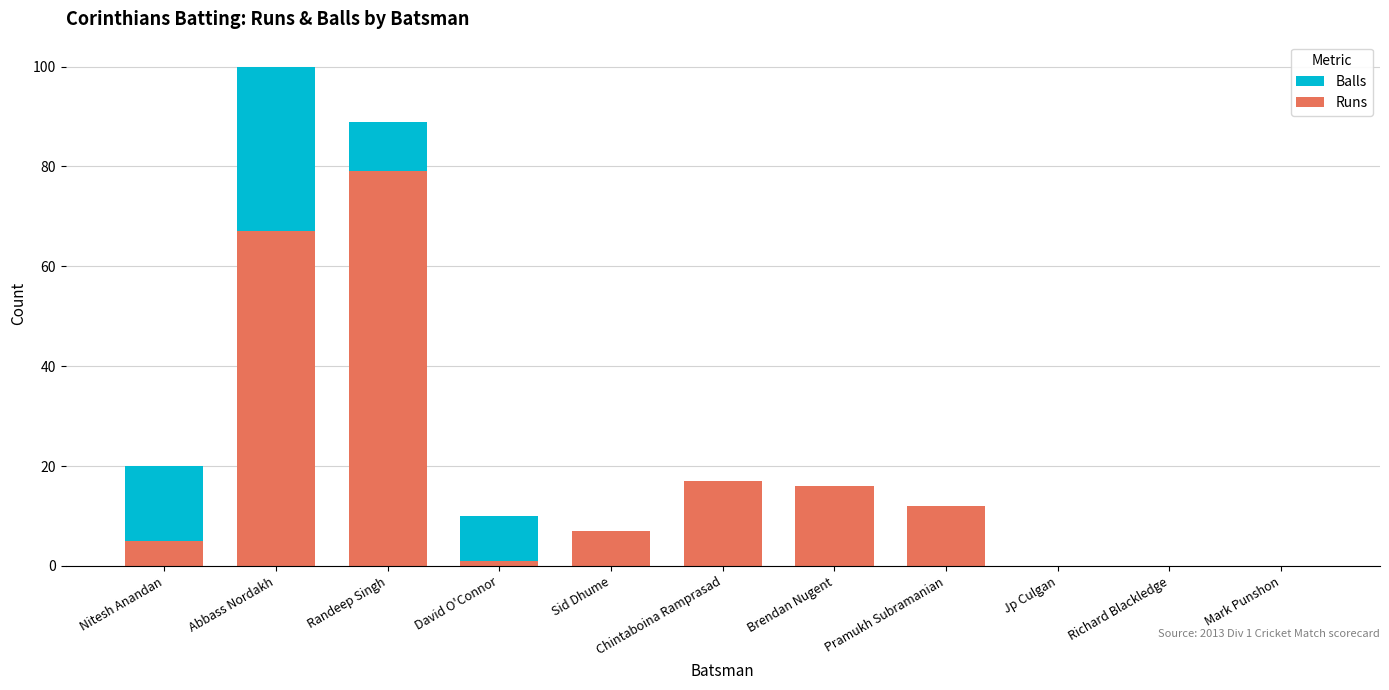

Rank the series by their maximum value, from lowest to highest.

Runs, Balls